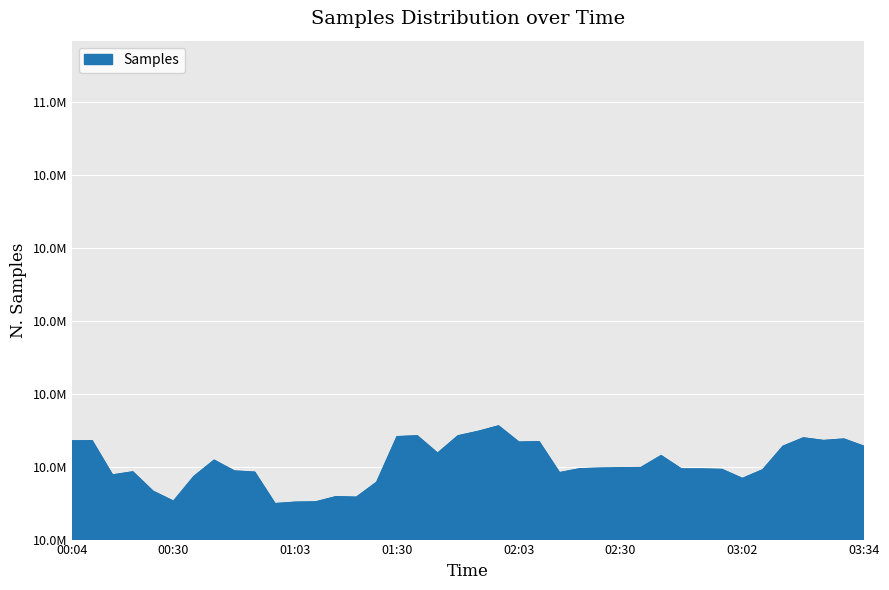

Does the chart have visible grid lines?

Yes